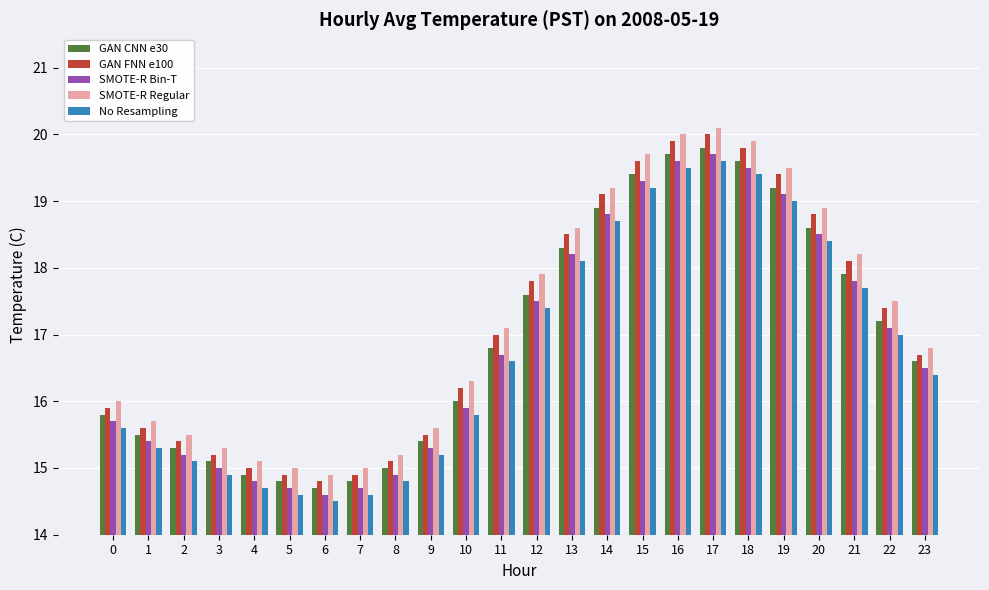

What is the value of the SMOTE-R Regular bar at the 22nd from the left?

18.2